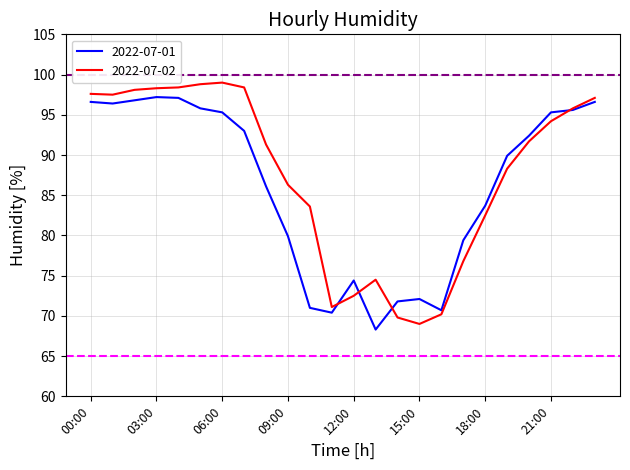

What is the smallest value displayed?

68.3